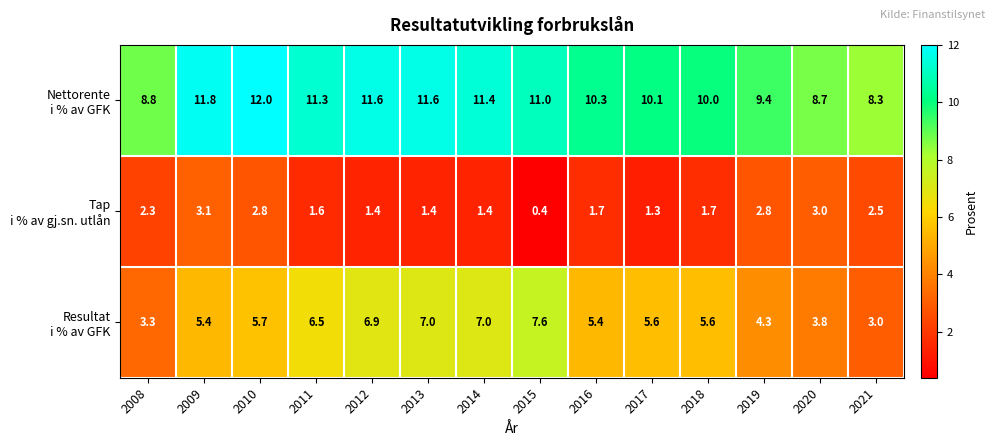

At which category does the chart reach its minimum across all series?

2015